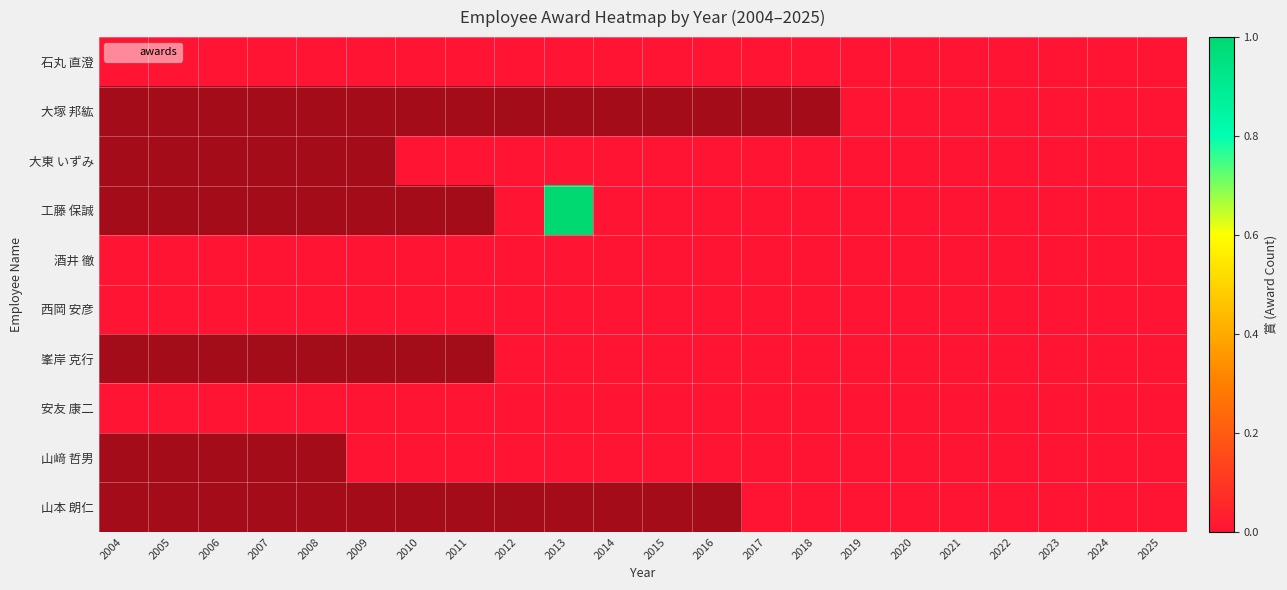

Which has a higher value, 2025 or 2014?

2025